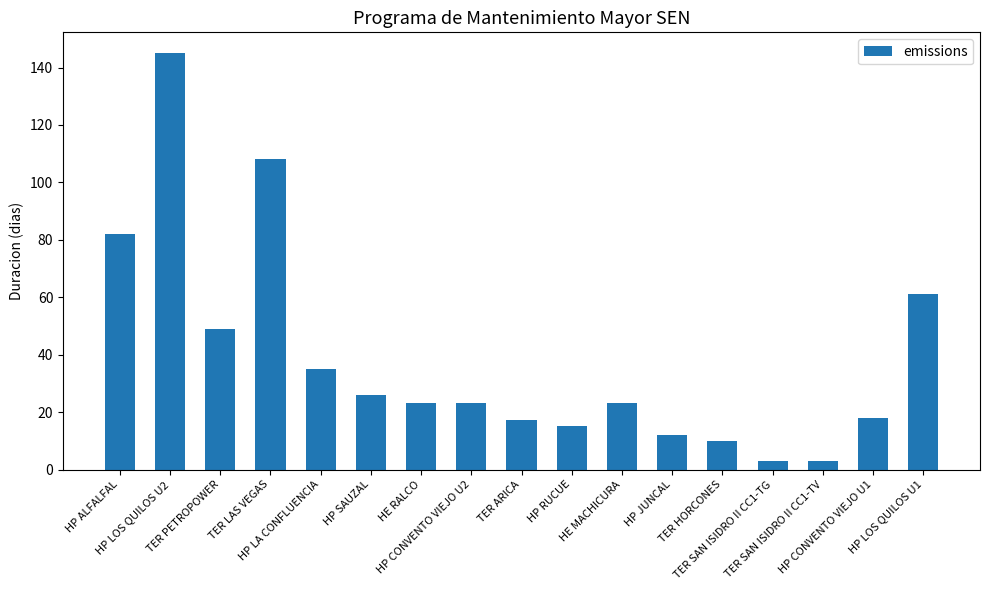

What is the maximum value shown in the chart?

145.0